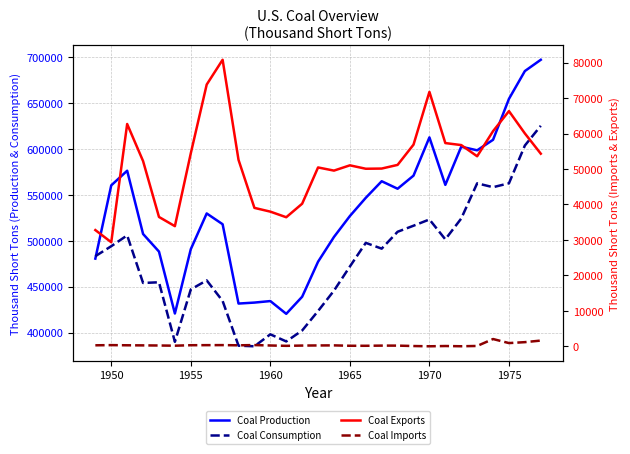

What is the average value of the Coal Consumption series?

479316